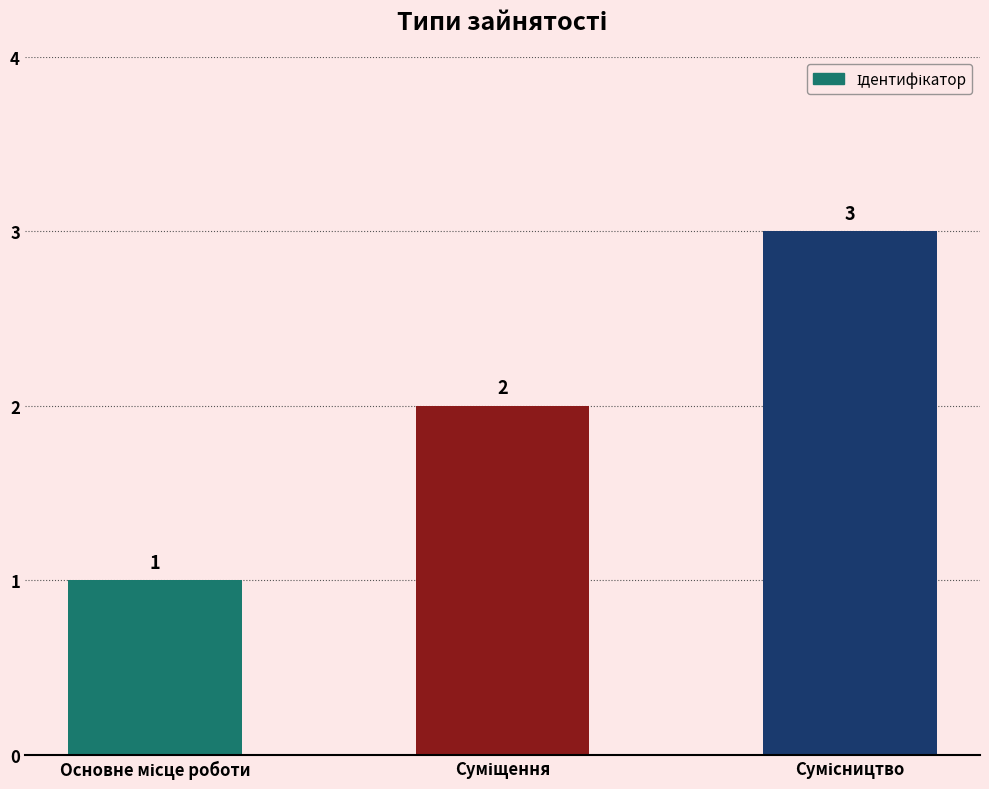

How many categories are shown in the chart?

3